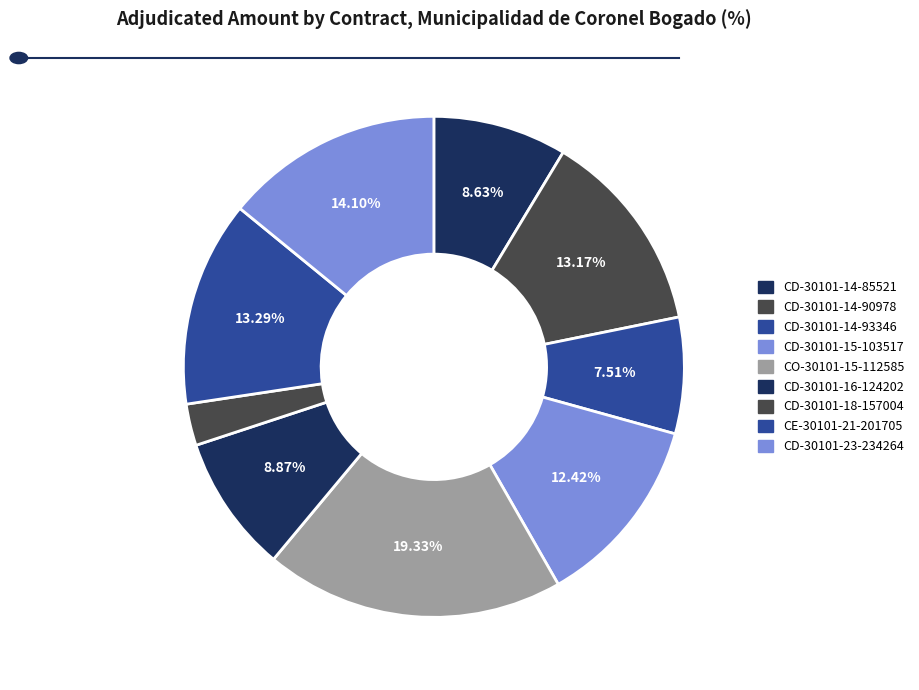

How many segments does this pie chart have?

9